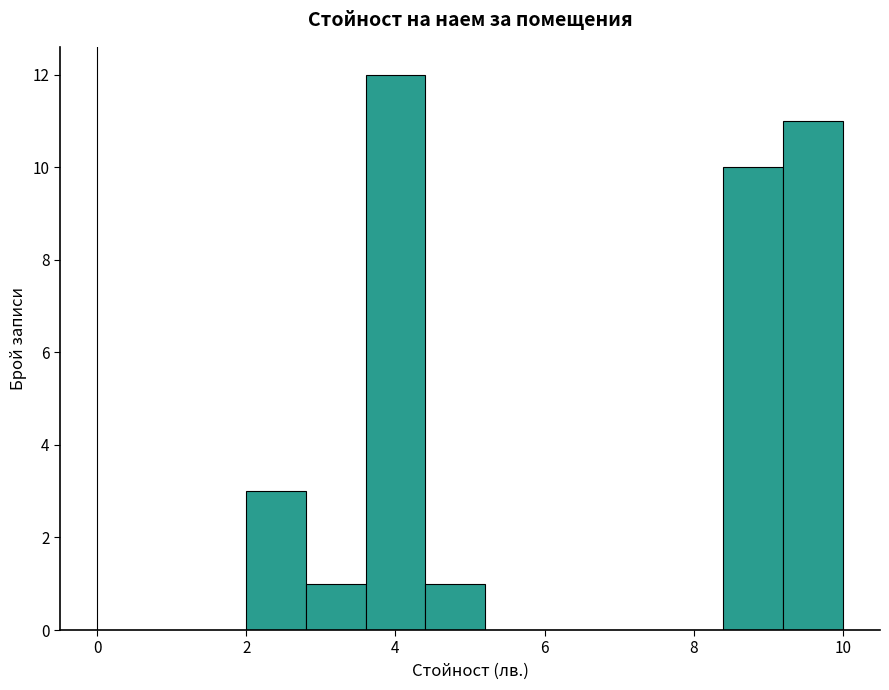

Which range on the x-axis has the tallest bar?

3.6 to 4.4